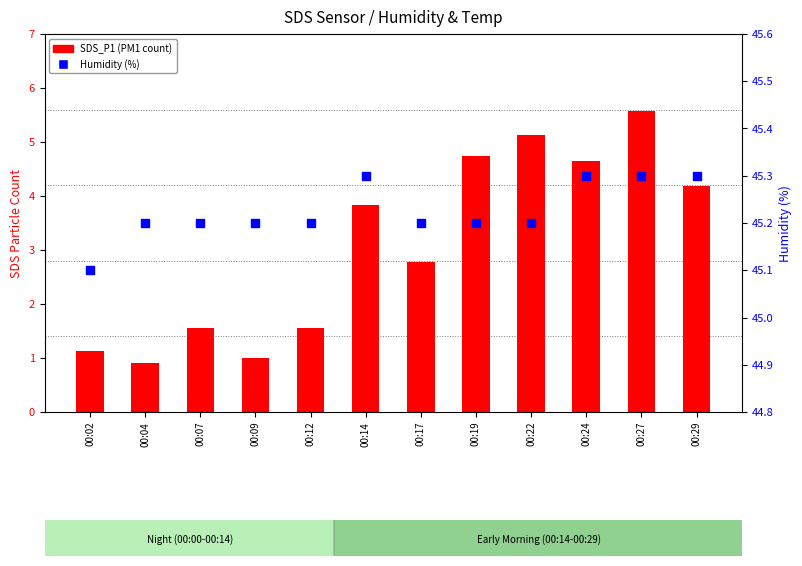

Is the value of SDS_P1 (PM1) at 00:09 greater than the value of Humidity (%) at 00:27?

No